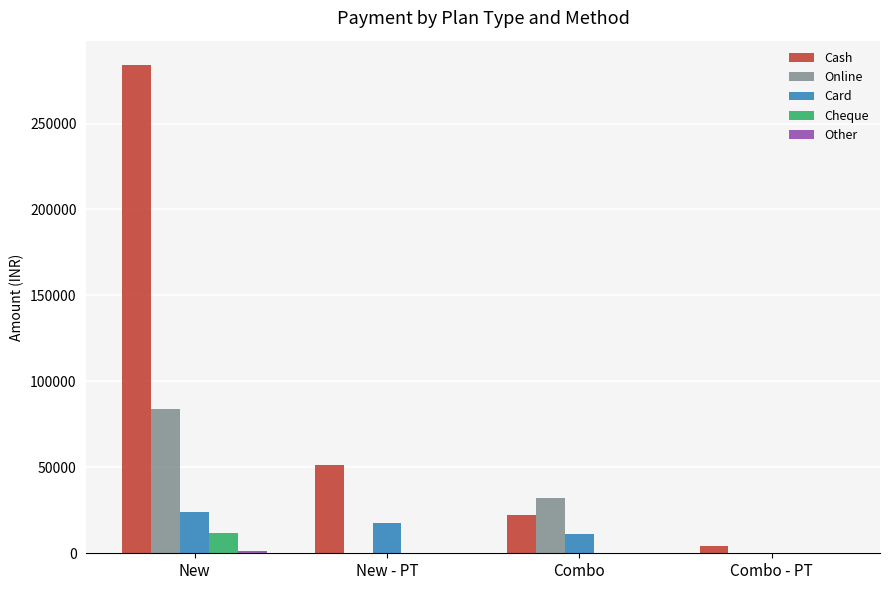

How many categories are shown in the chart?

4